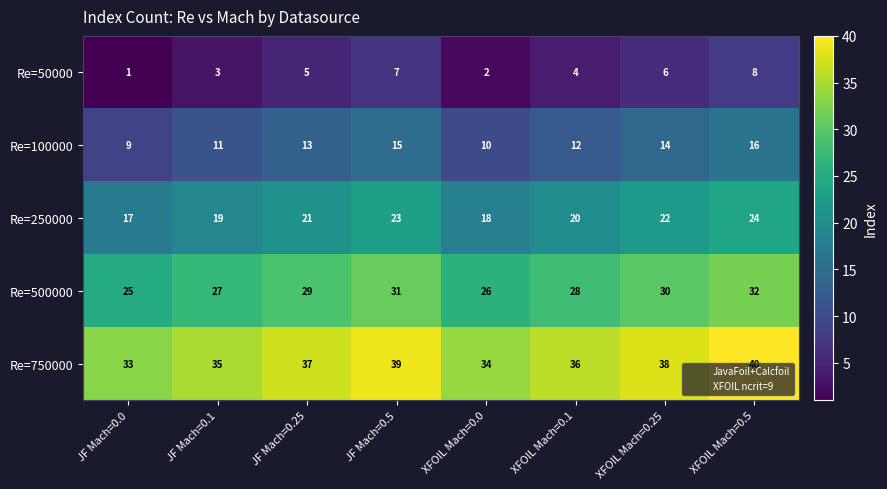

Rank the series by their maximum value, from highest to lowest.

Re=750000, Re=500000, Re=250000, Re=100000, Re=50000